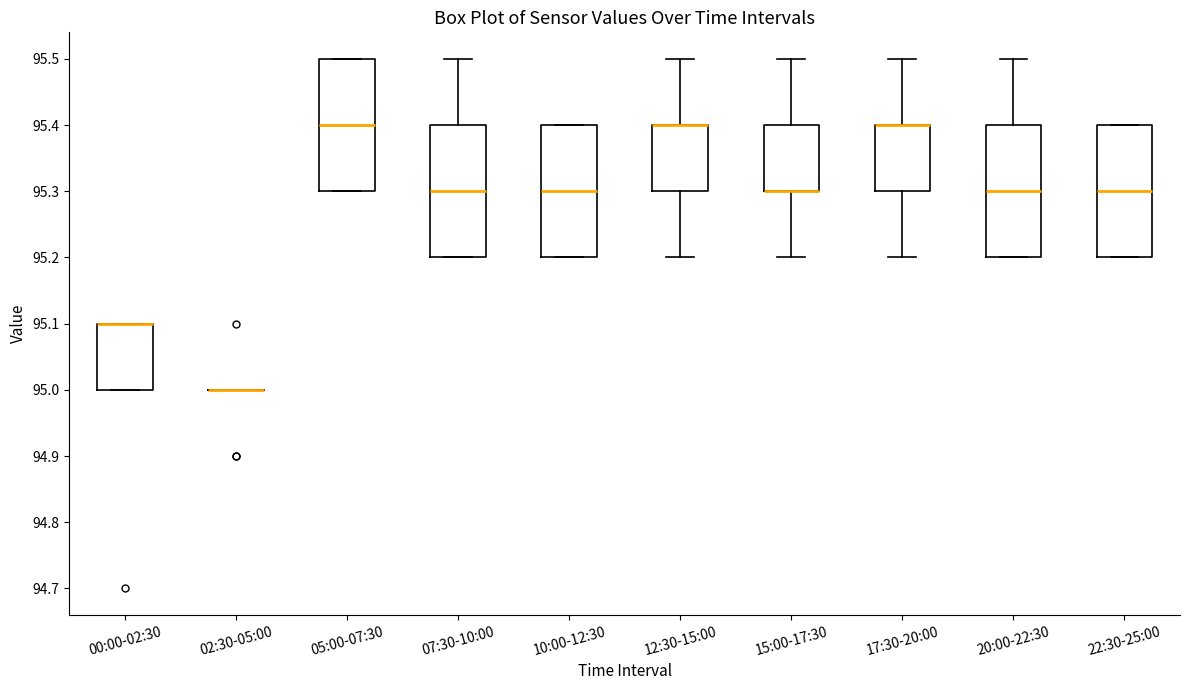

Reading left to right, transcribe this box plot: for each box, give where its median line is, the range the box spans, and where its two whiskers end, as read against the y-axis. The values are not printed on the chart, so give them approximately, as read against the axis.

00:00-02:30: median 95.1 (drawn on the box's upper edge), box 95.0 to 95.1, whiskers 95.0 to 95.1
02:30-05:00: box collapsed to a line at 95.0, whiskers 95.0 to 95.0
05:00-07:30: median 95.4, box 95.3 to 95.5, whiskers 95.3 to 95.5
07:30-10:00: median 95.3, box 95.2 to 95.4, whiskers 95.2 to 95.5
10:00-12:30: median 95.3, box 95.2 to 95.4, whiskers 95.2 to 95.4
12:30-15:00: median 95.4 (drawn on the box's upper edge), box 95.3 to 95.4, whiskers 95.2 to 95.5
15:00-17:30: median 95.3 (drawn on the box's lower edge), box 95.3 to 95.4, whiskers 95.2 to 95.5
17:30-20:00: median 95.4 (drawn on the box's upper edge), box 95.3 to 95.4, whiskers 95.2 to 95.5
20:00-22:30: median 95.3, box 95.2 to 95.4, whiskers 95.2 to 95.5
22:30-25:00: median 95.3, box 95.2 to 95.4, whiskers 95.2 to 95.4